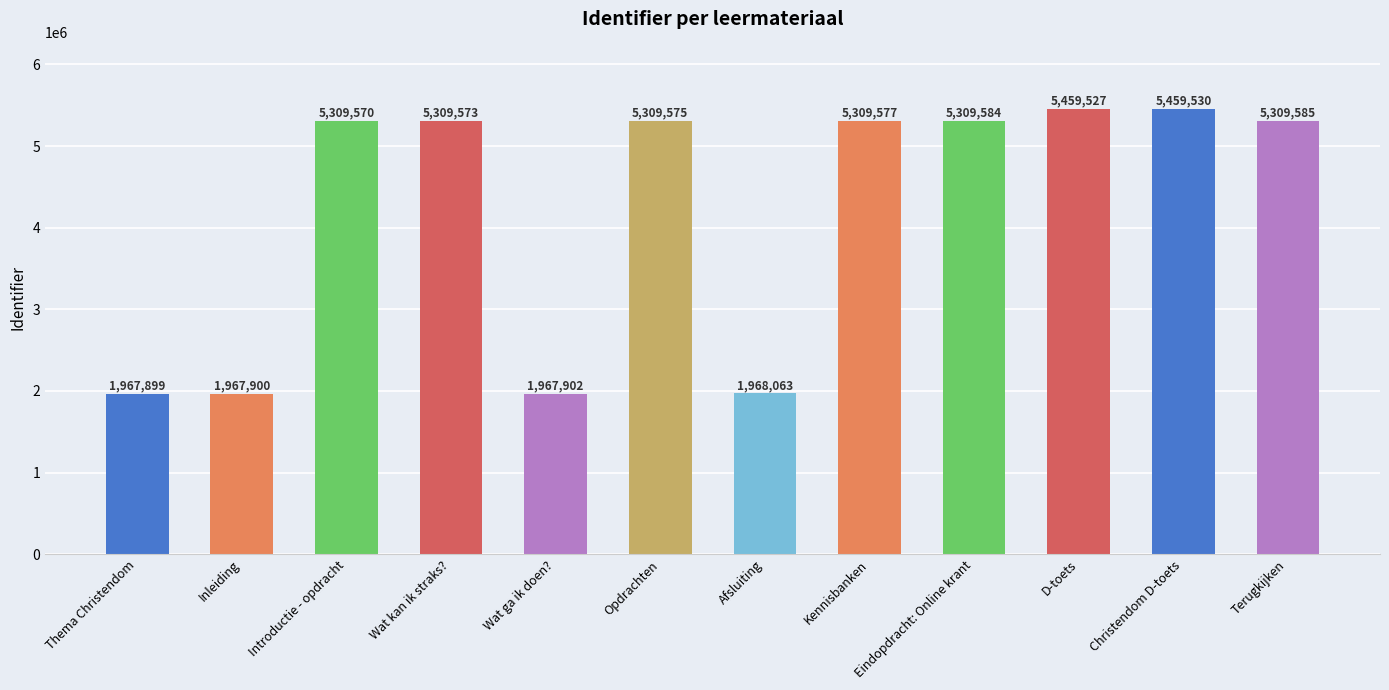

How many values are below 5309575?

6